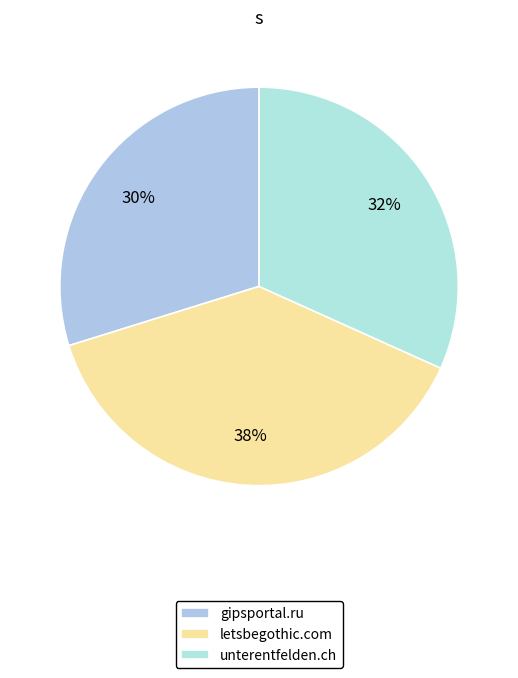

True or false: letsbegothic.com accounts for 38% of the total.

True